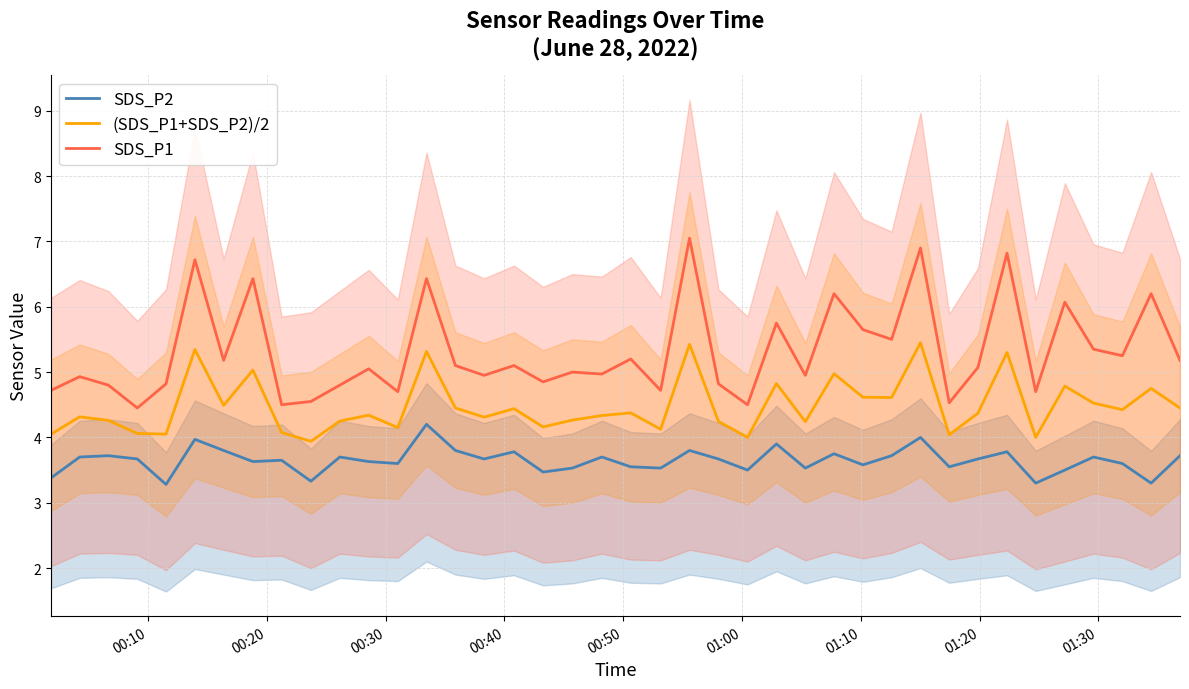

Is this an area chart (filled region under the line)?

No